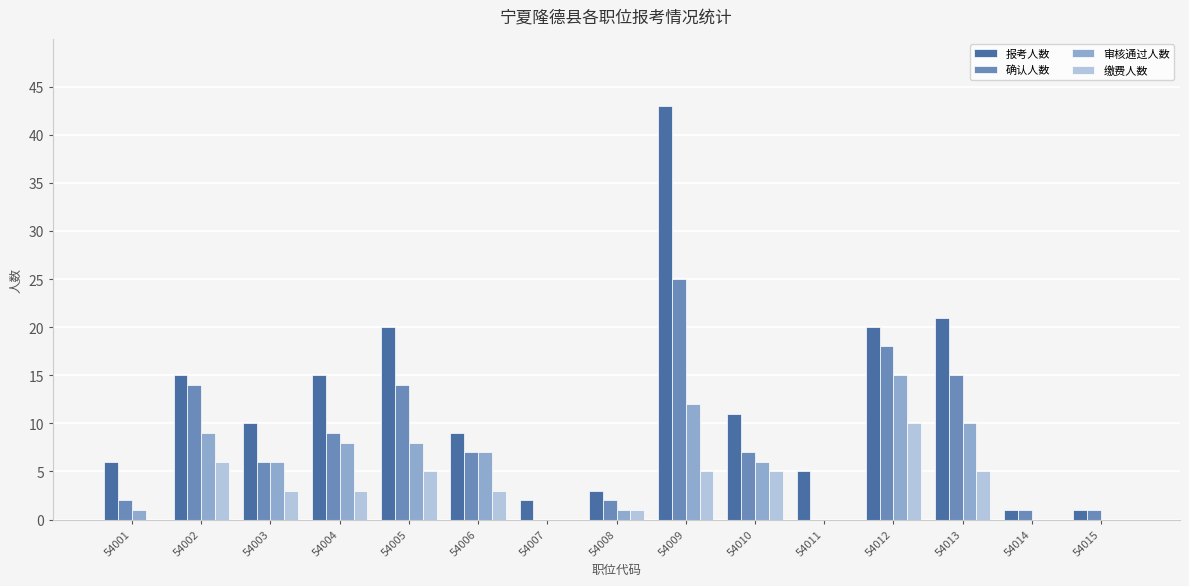

Which series has the largest total across all categories?

报考人数